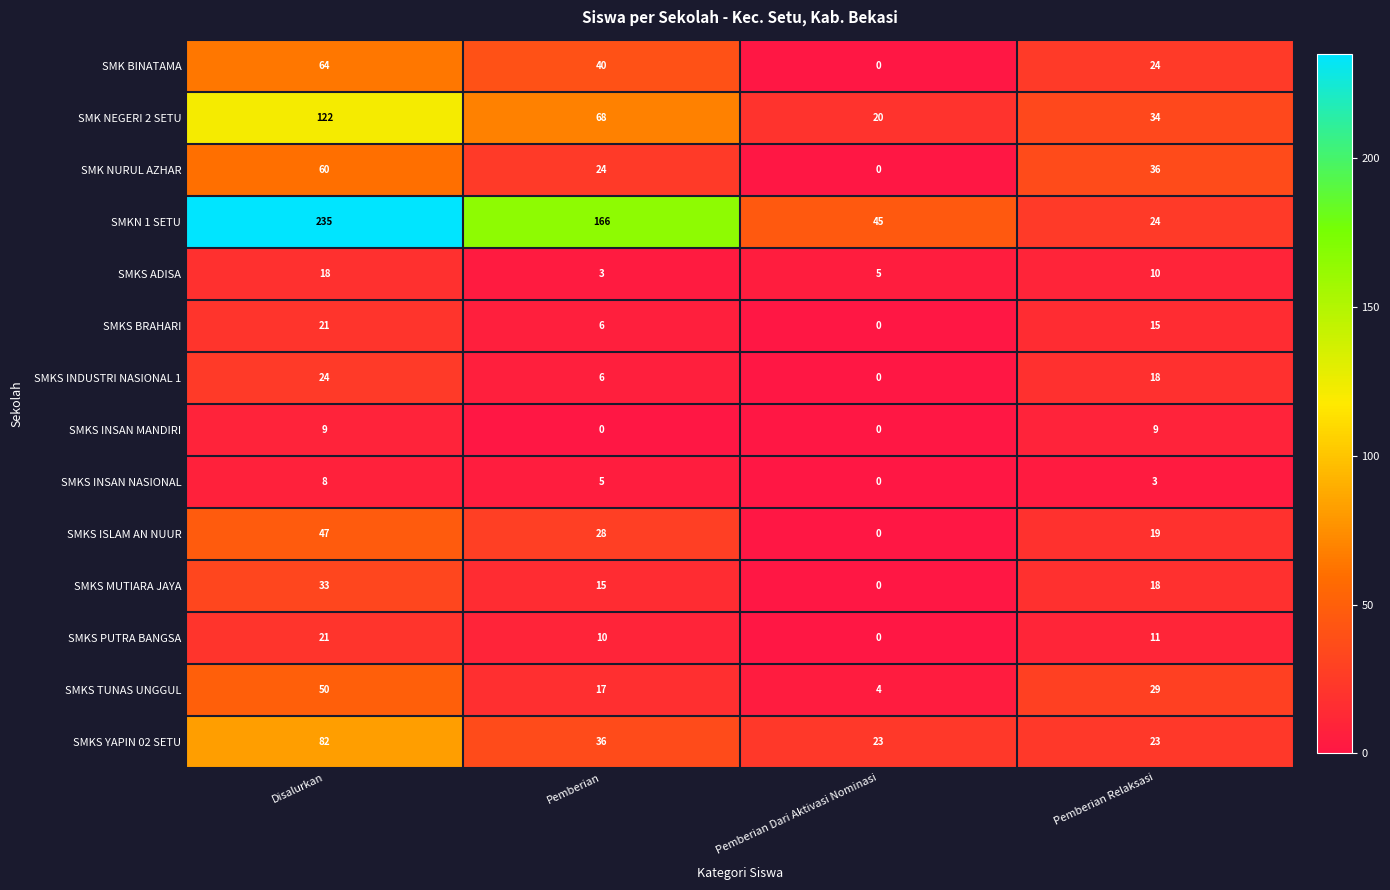

At which label does SMKS PUTRA BANGSA first exceed 11?

Disalurkan